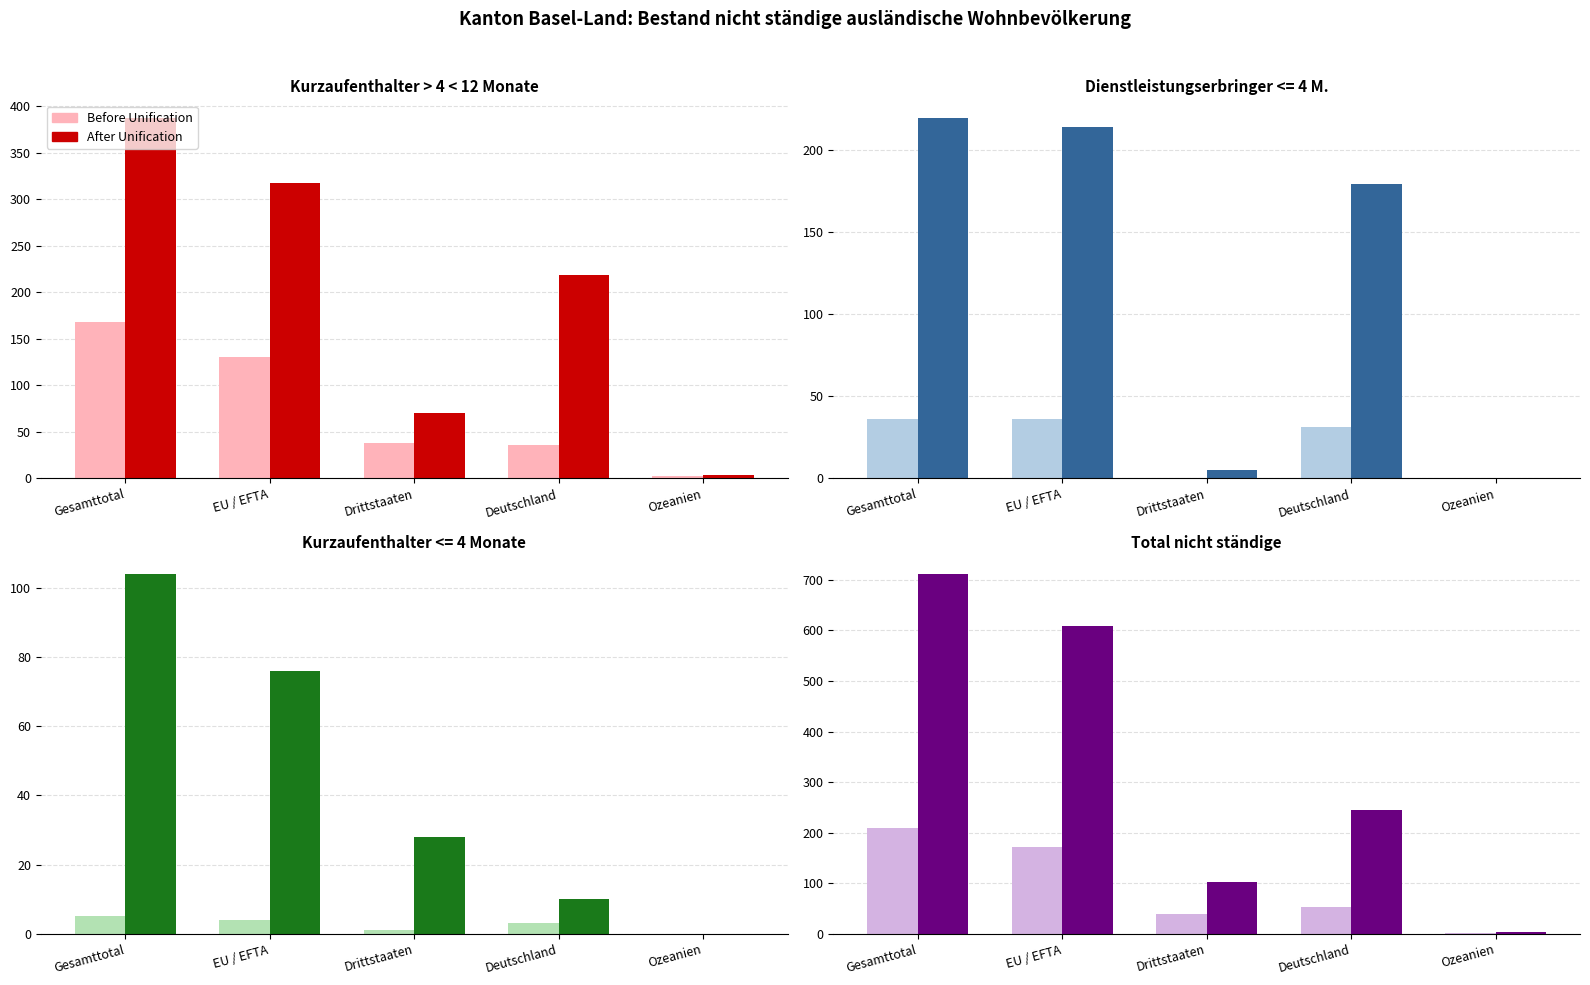

Which category has the lowest value across all series?

Ozeanien